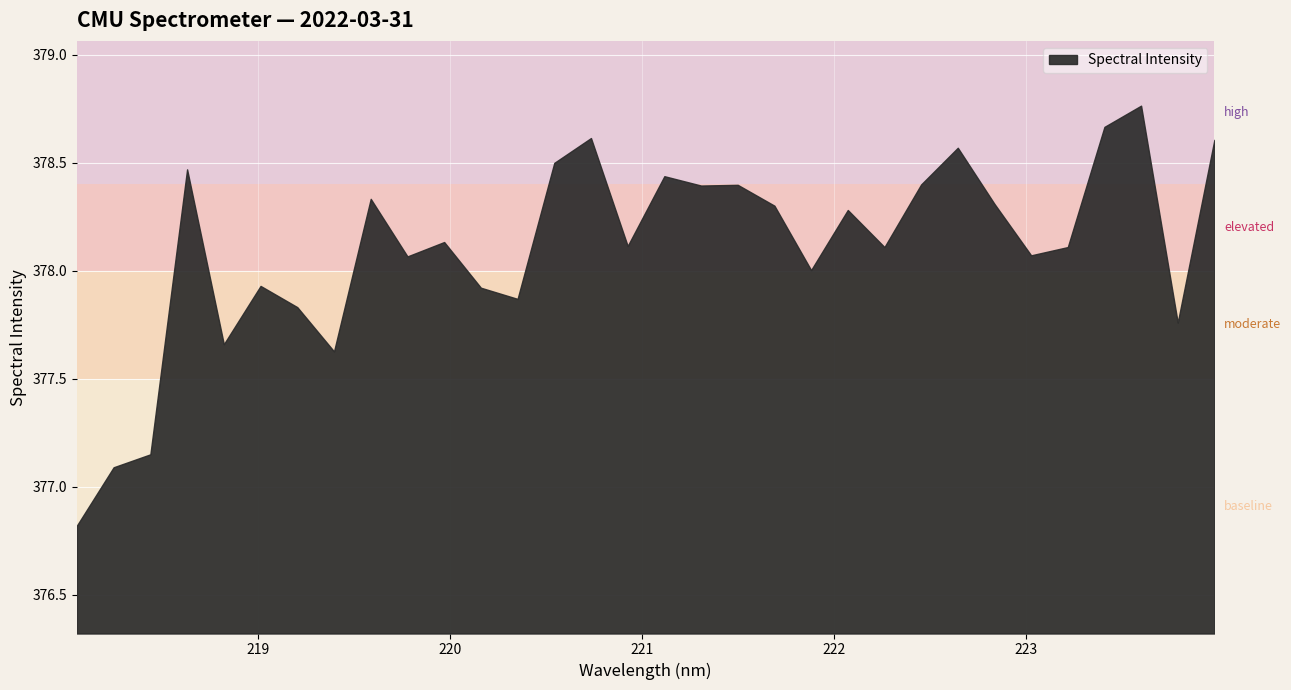

True or false: the data shows 167.3 at 220.7354.

False